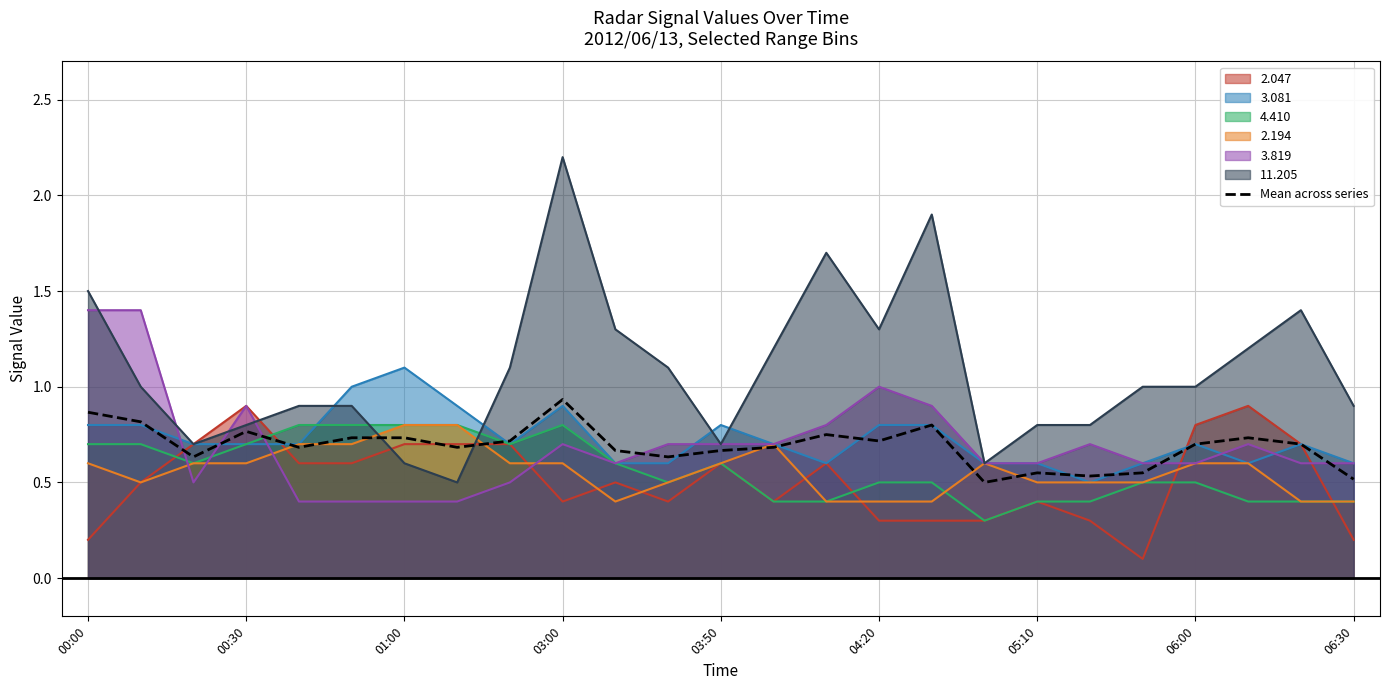

At which category is the sum across all series the highest?

03:00